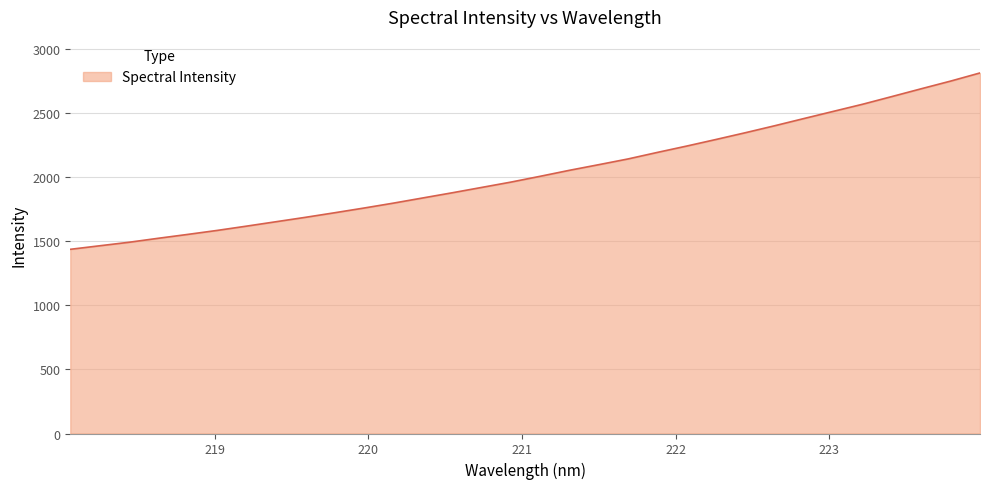

What is the difference between the maximum and minimum values?

1377.5